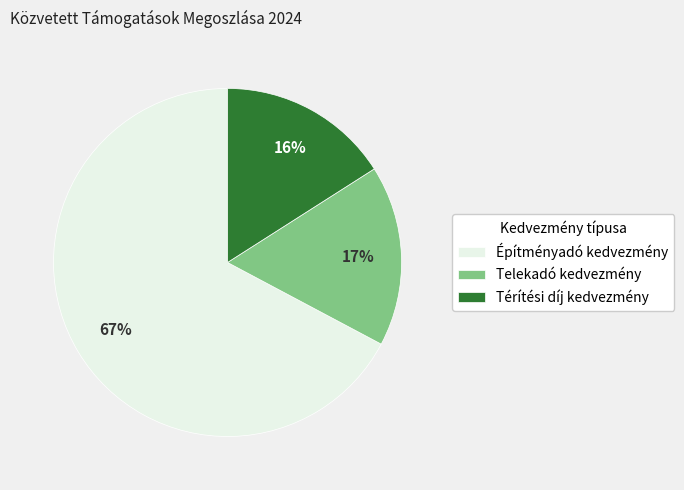

To the nearest percent, what percentage of the pie is Építményadó kedvezmény?

67%